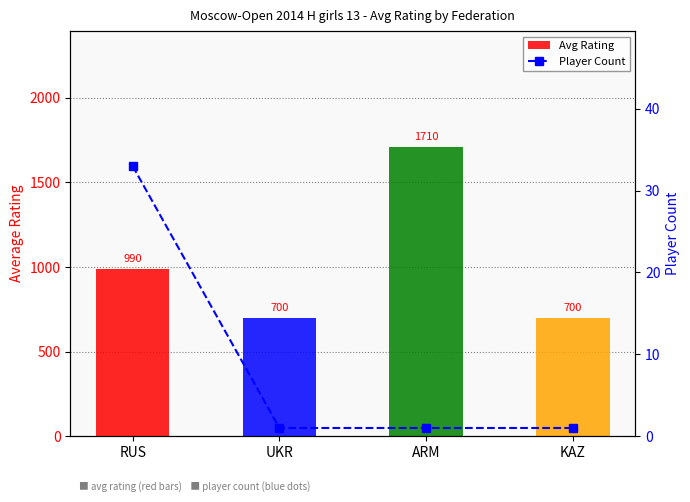

The Player Count series shows 1.0 at KAZ. True or false?

True